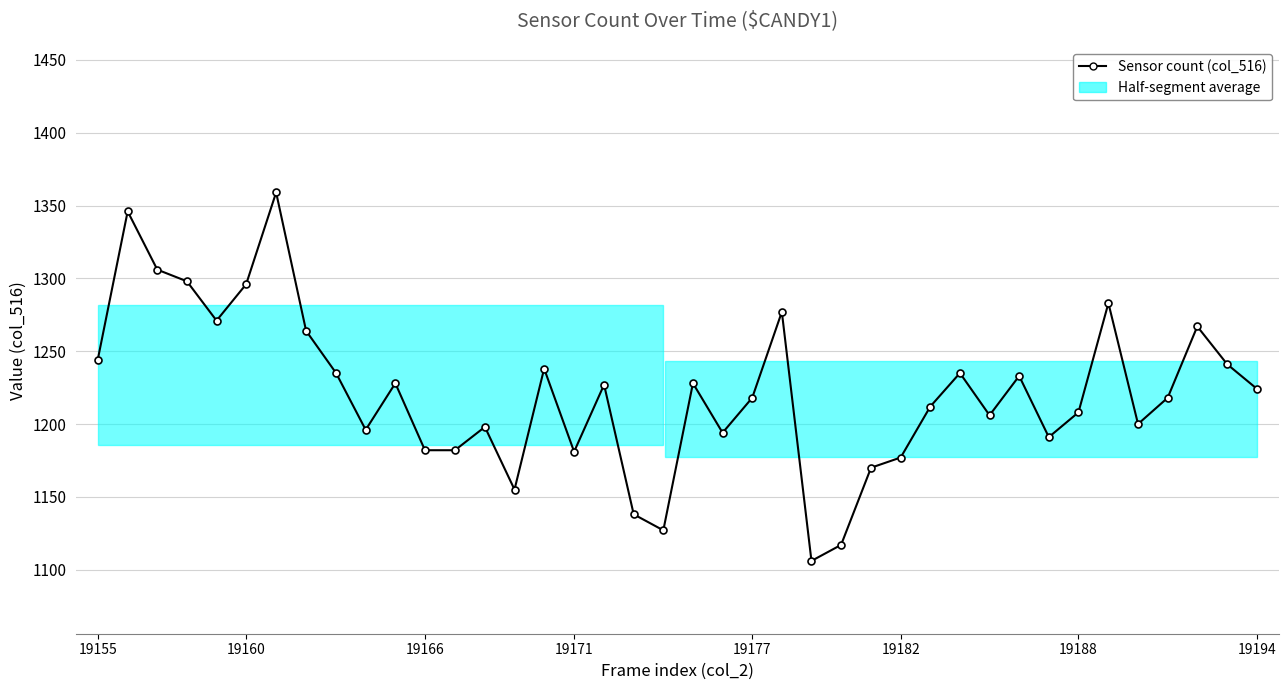

What is the greatest value displayed?

1359